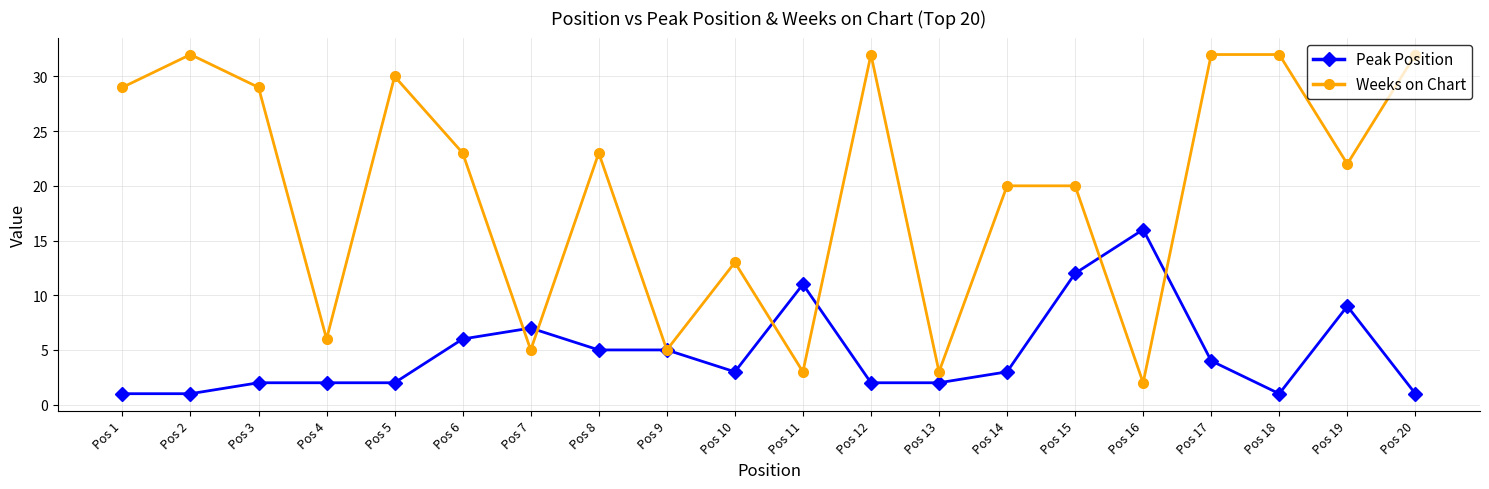

Is the value of Peak Position at Pos 6 greater than the value of Weeks on Chart at Pos 12?

No